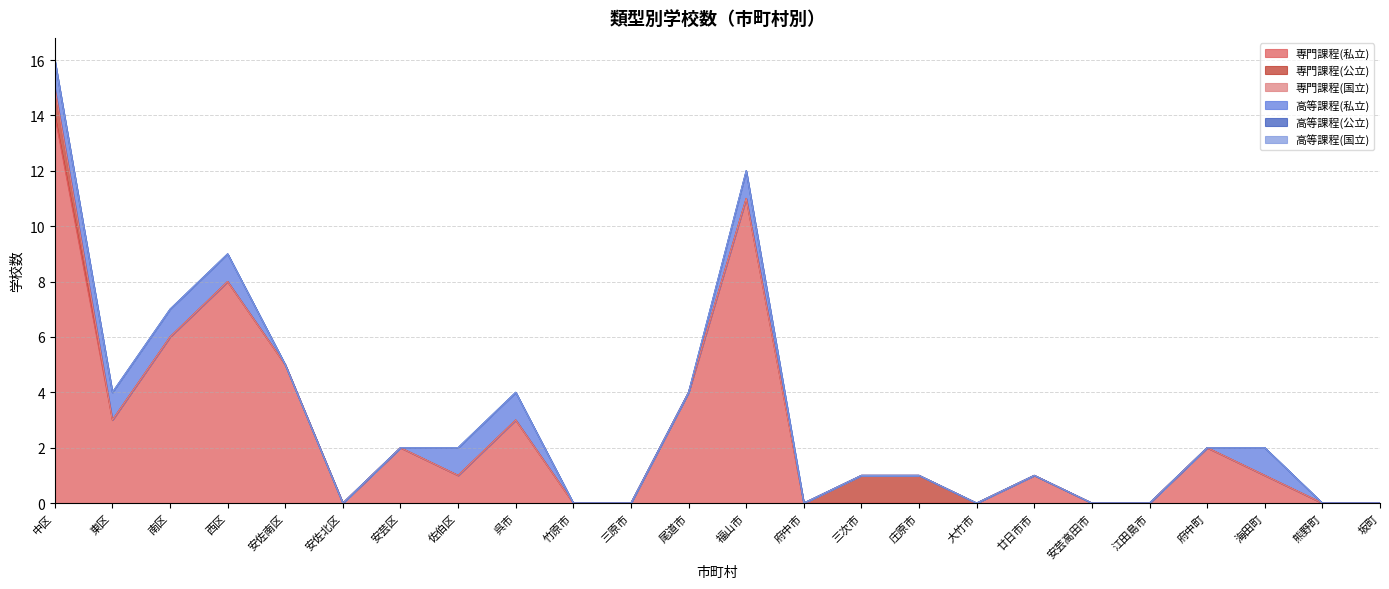

Count the number of data series in this chart.

6